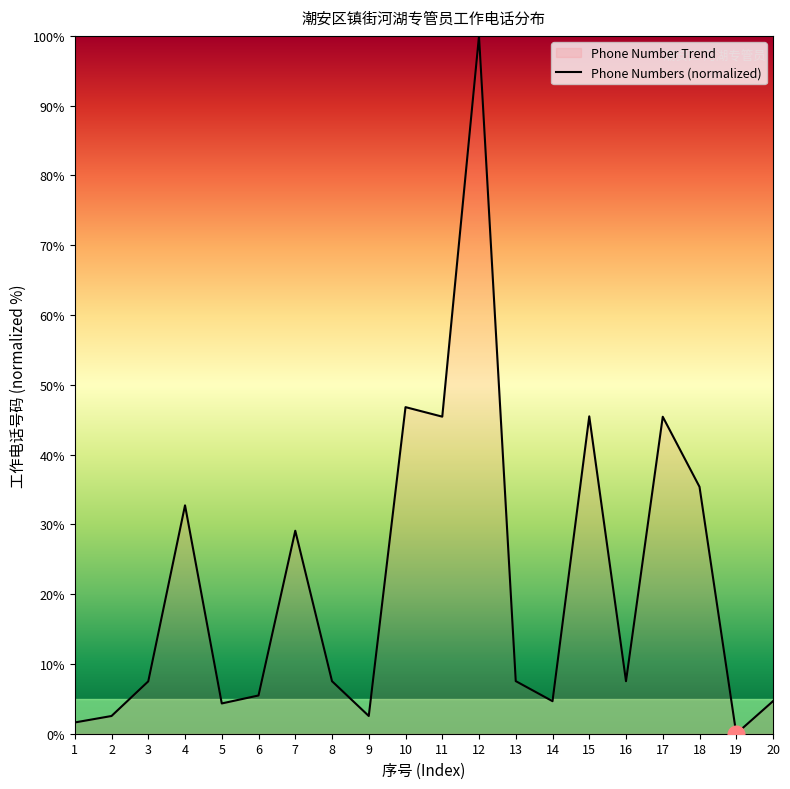

What is the average value?

21.8